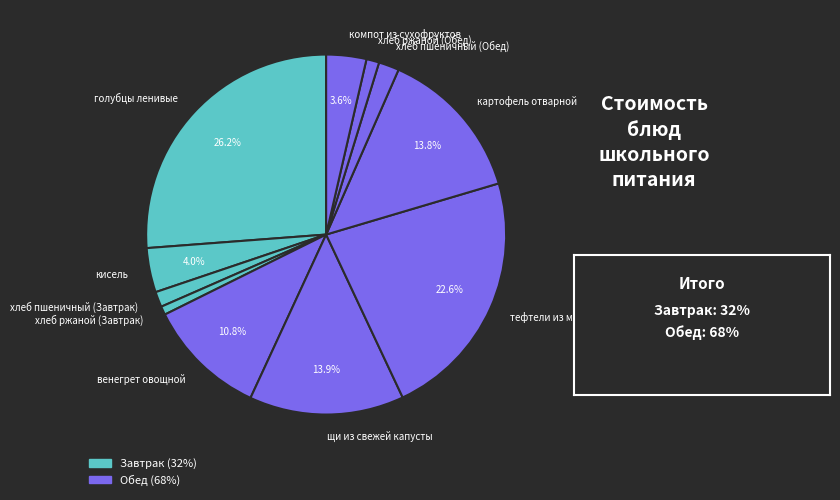

True or false: хлеб пшеничный (Завтрак) accounts for 11% of the total.

False